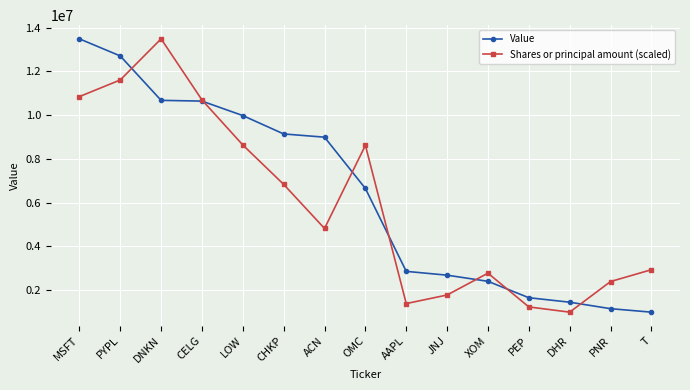

Where does the Shares or principal amount (scaled) series first go above 4812410?

MSFT